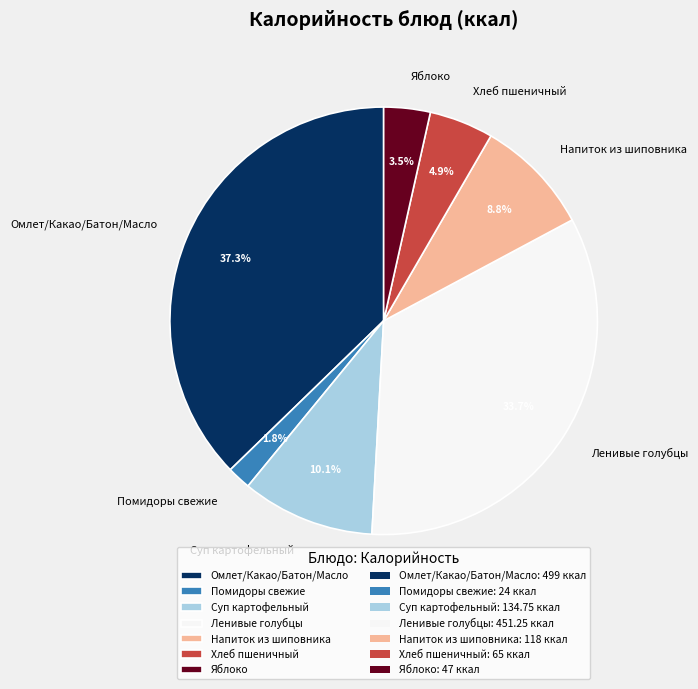

The Напиток из шиповника slice represents 9% of the pie. True or false?

True